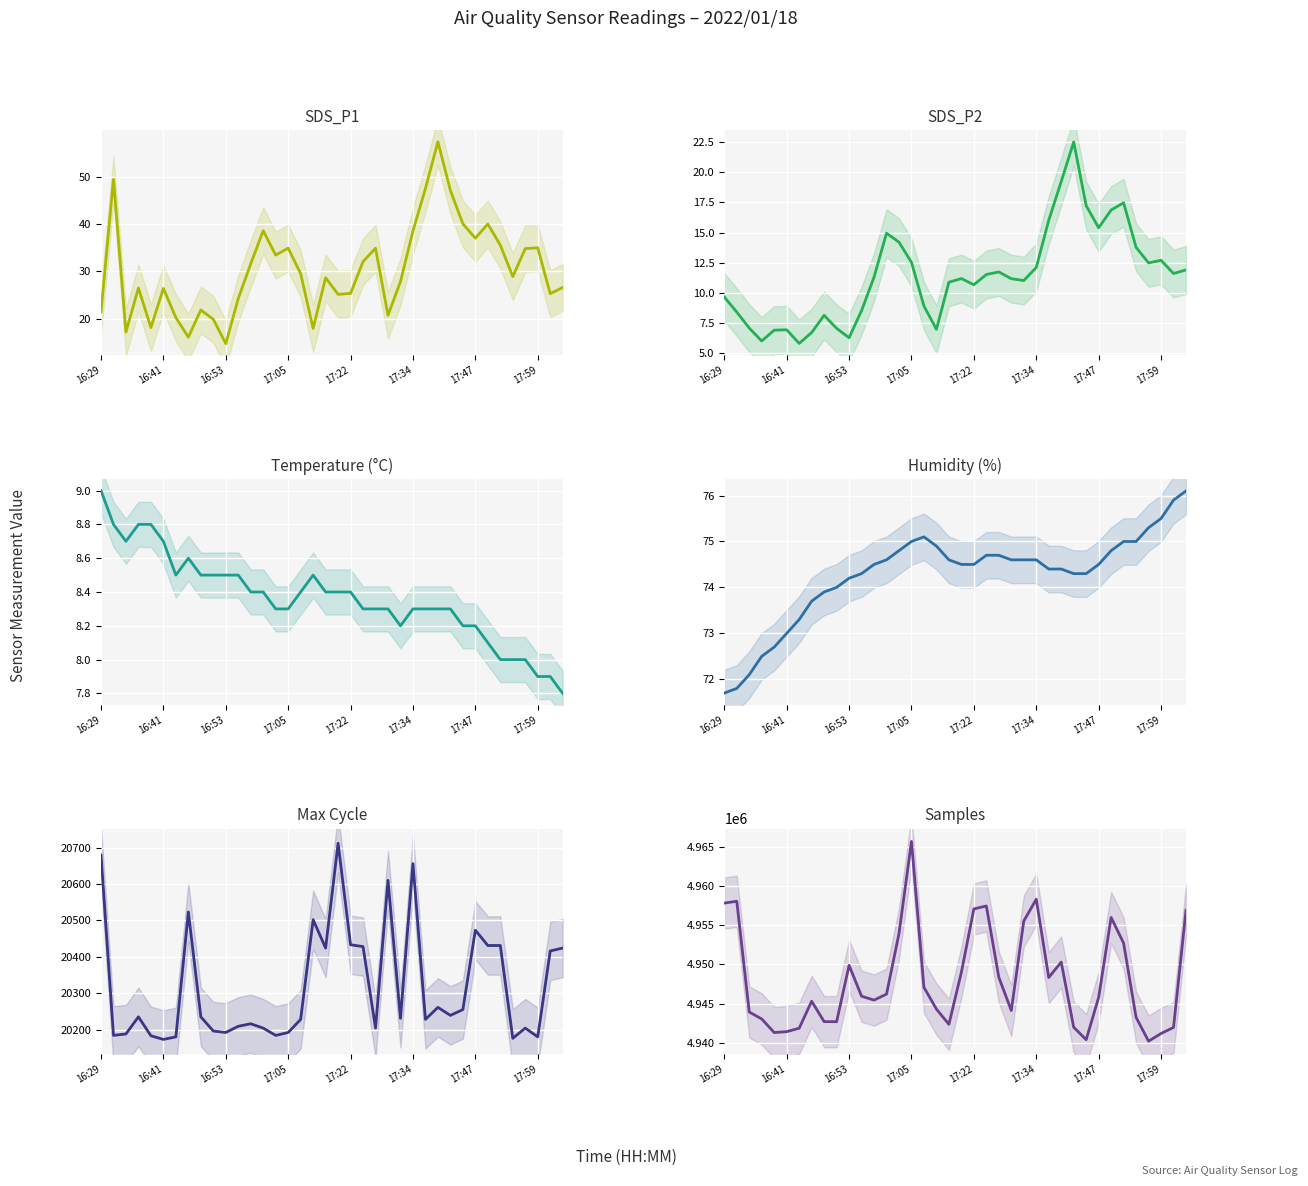

Which category has the highest value in the Max_cycle series?

19